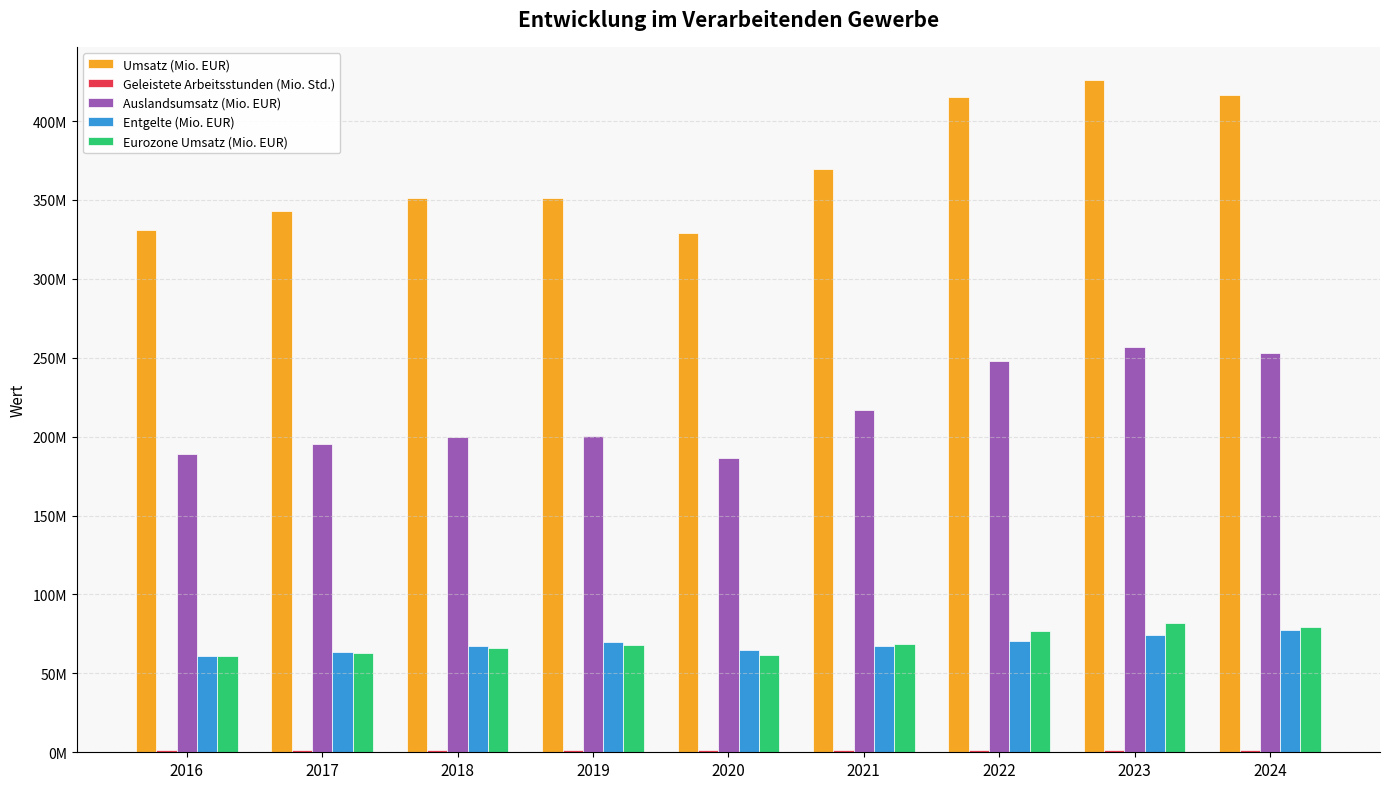

Does the chart contain stacked bars?

No